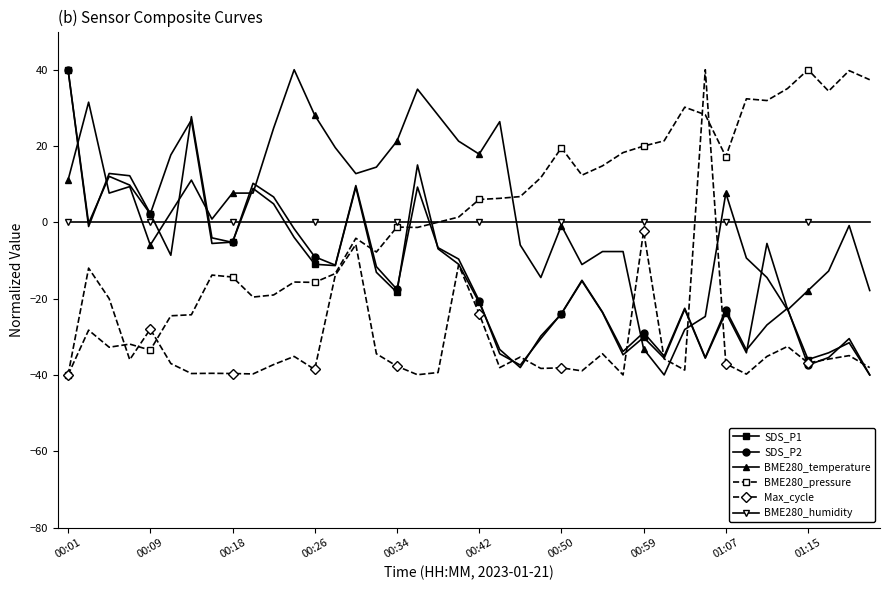

What is the value of the SDS_P1 point at the 37th from the left?

-36.0